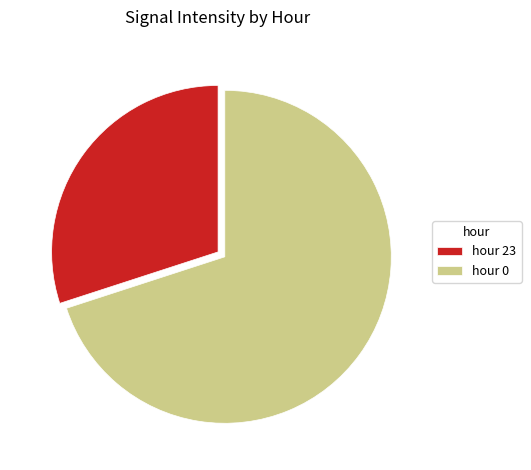

What is the ratio of the value at hour 0 to the value at hour 23?

2.3